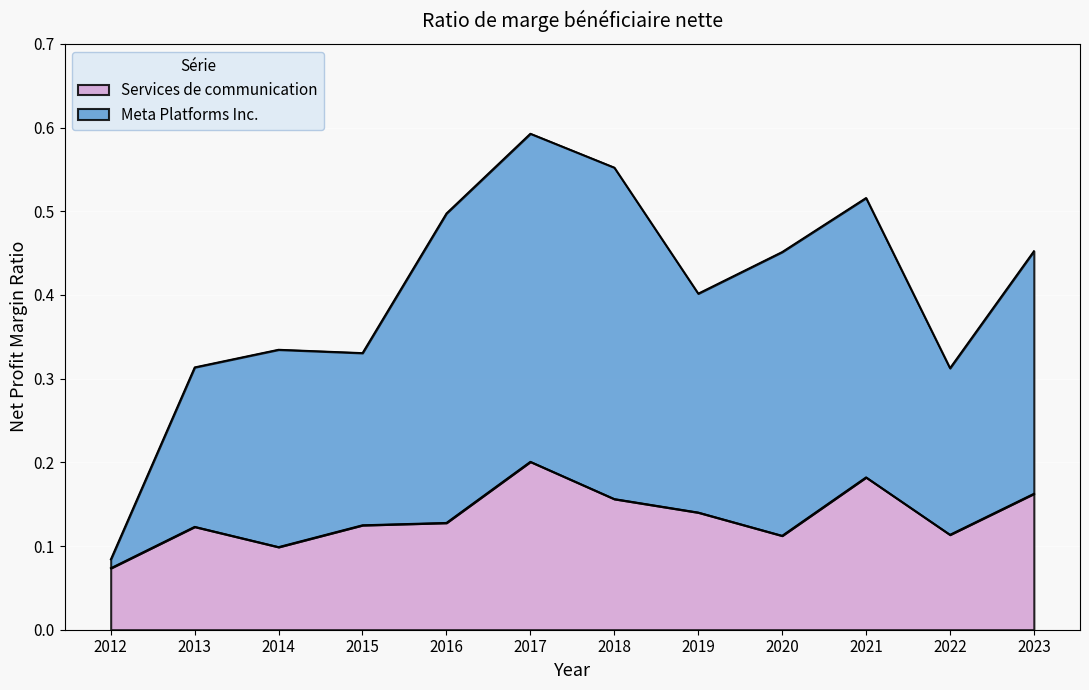

At which label is Services de communication closest to 0?

2012